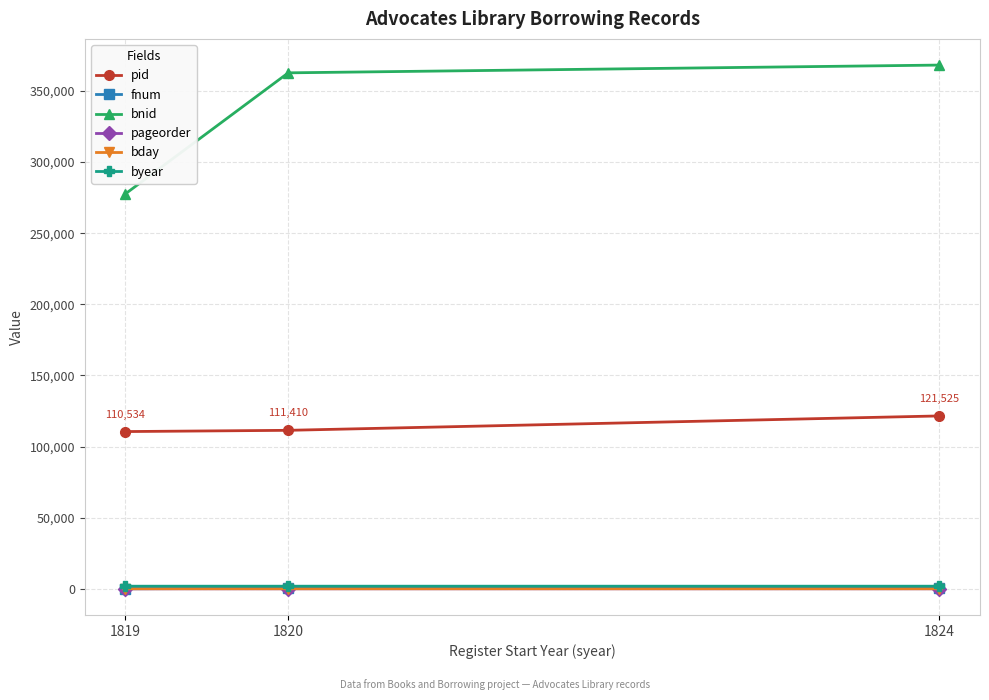

Which series has the largest total across all categories?

bnid